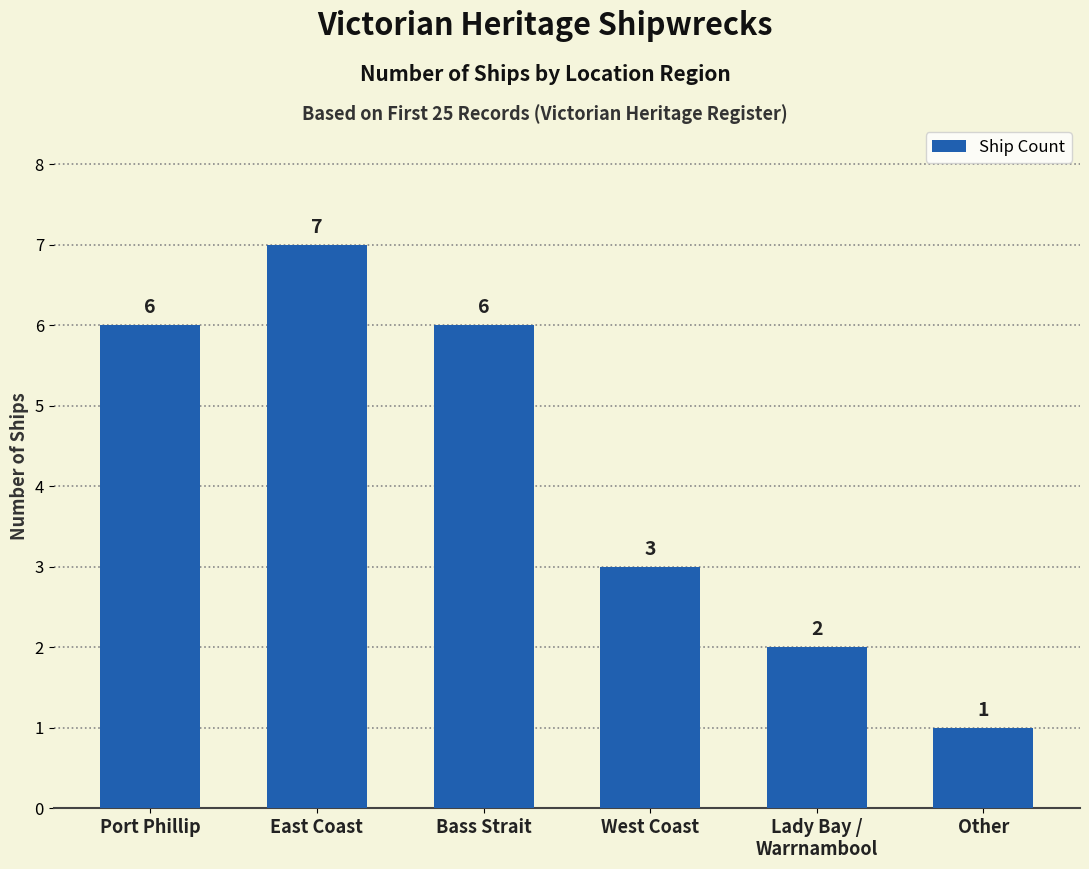

What is the label of the 5th bar from the left?

Lady Bay /
Warrnambool